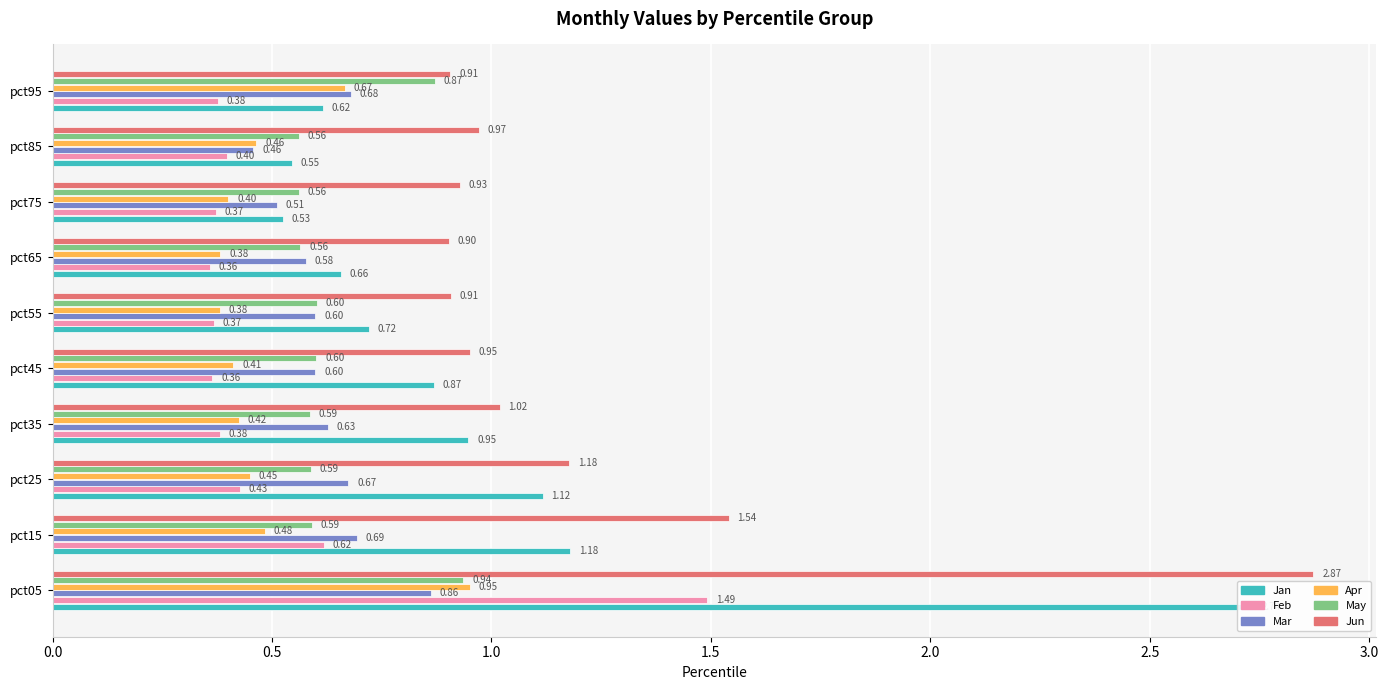

What is the sum of all May values?

6.5